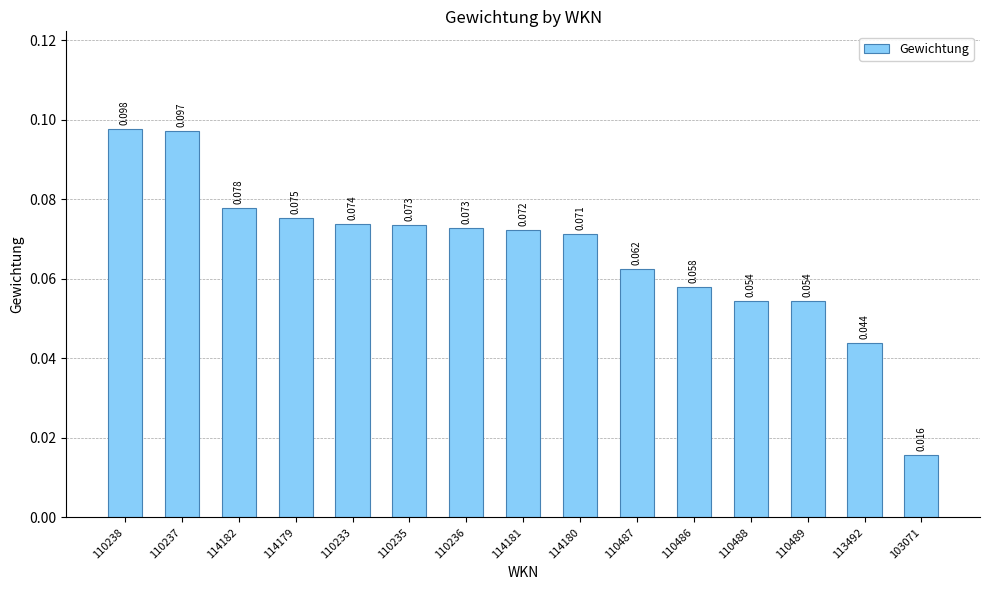

What is the sum of all values?

1.0